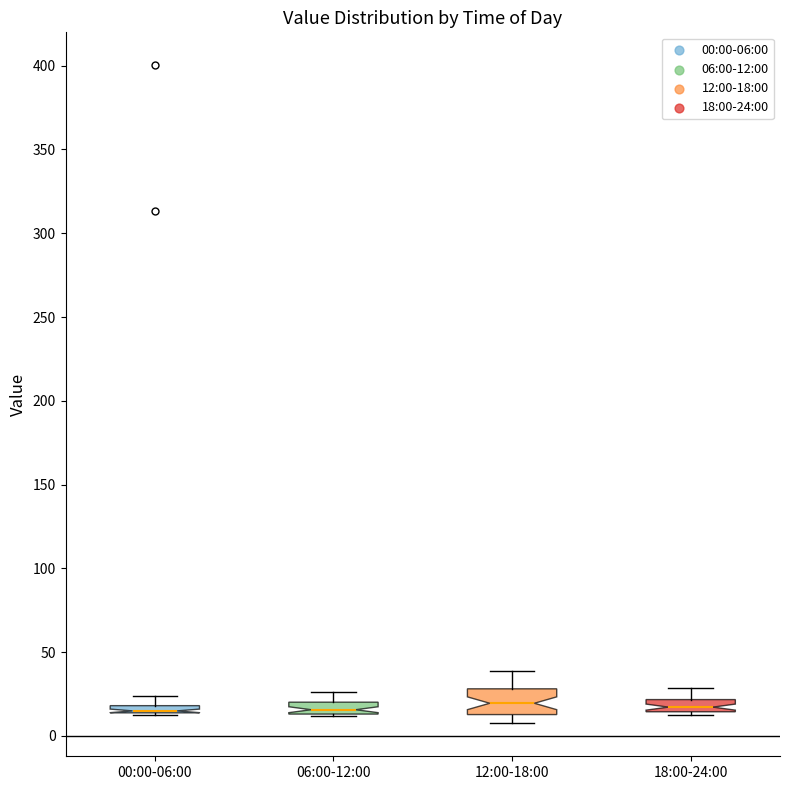

Comparing the boxes themselves (not the whiskers), which one is the tallest?

12:00-18:00